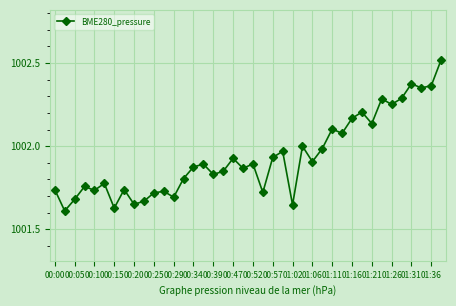

True or false: there are more than 2 points higher than both neighbors.

True